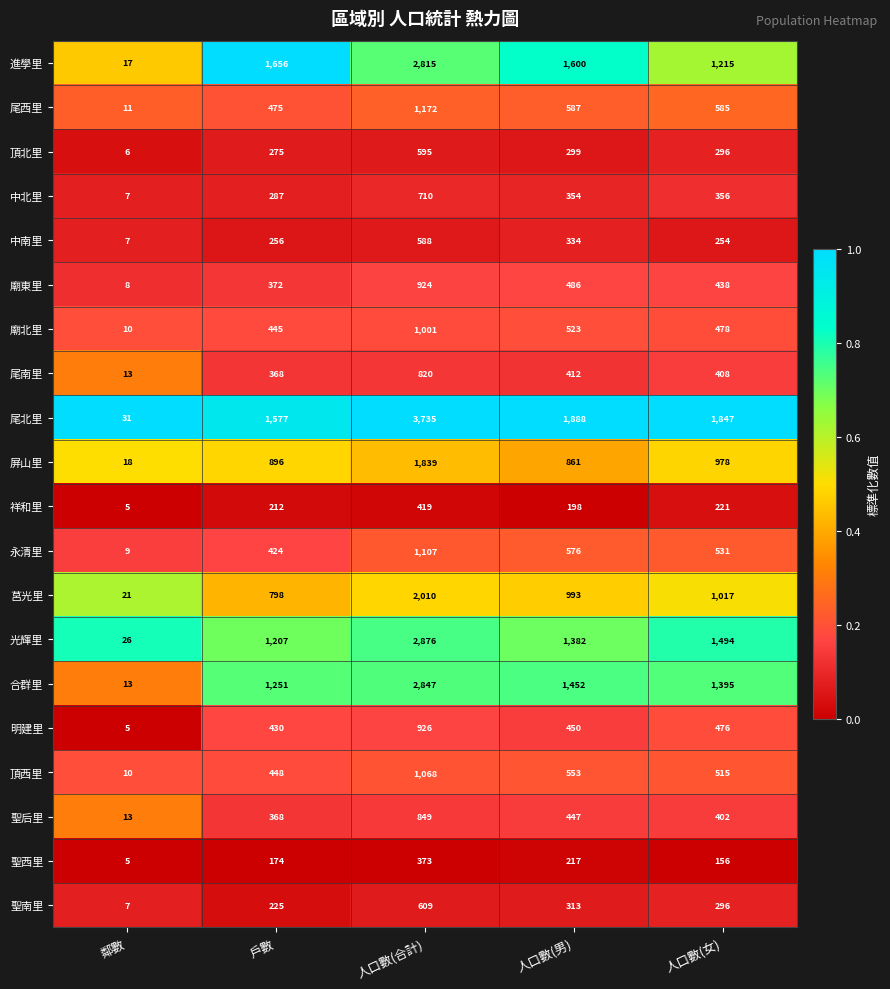

Is it true that 進學里 equals 1600 at 人口數(男)?

True